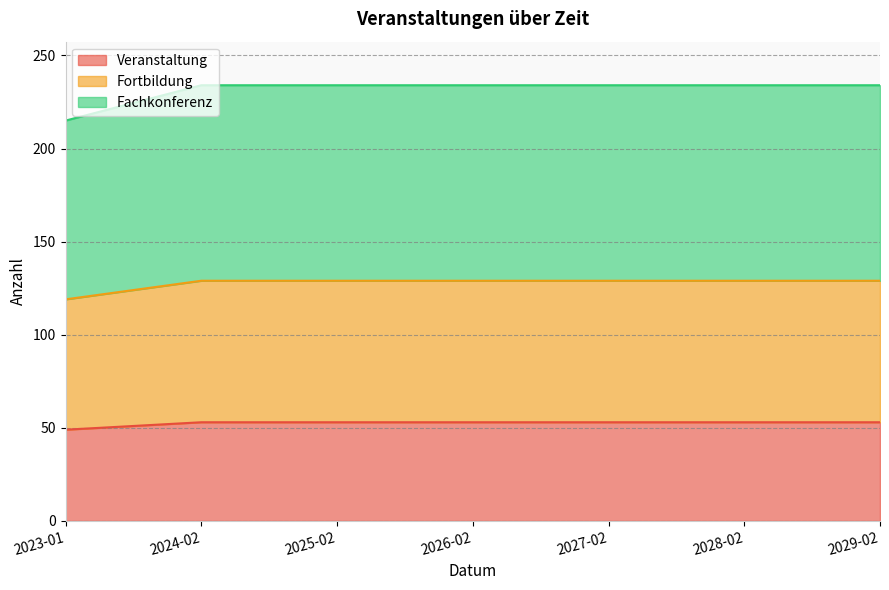

Rank the series by their average value, from lowest to highest.

Veranstaltung, Fortbildung, Fachkonferenz